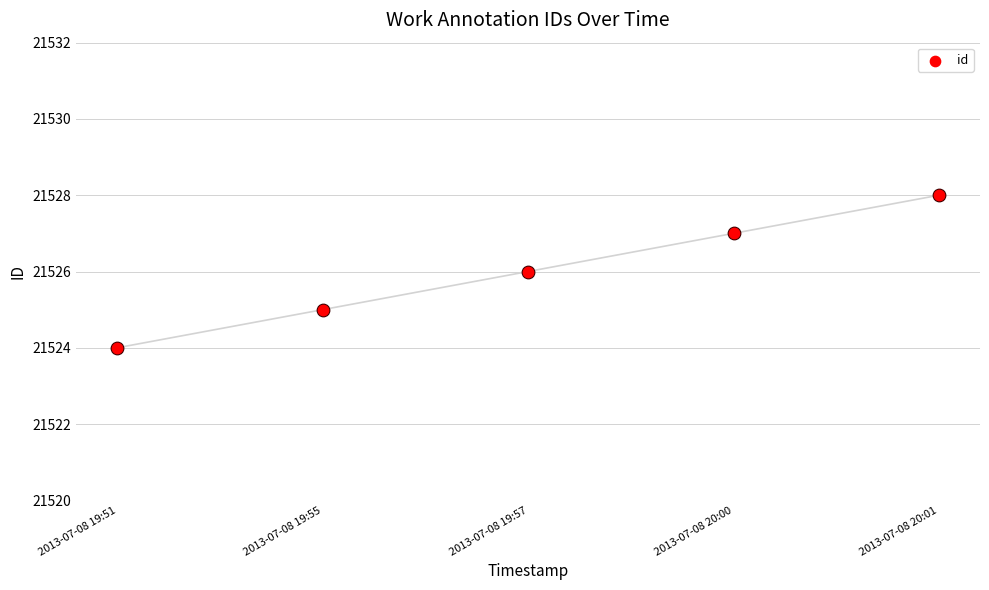

What is the change in value from 2013-07-08 19:55 to 2013-07-08 20:00?

+2